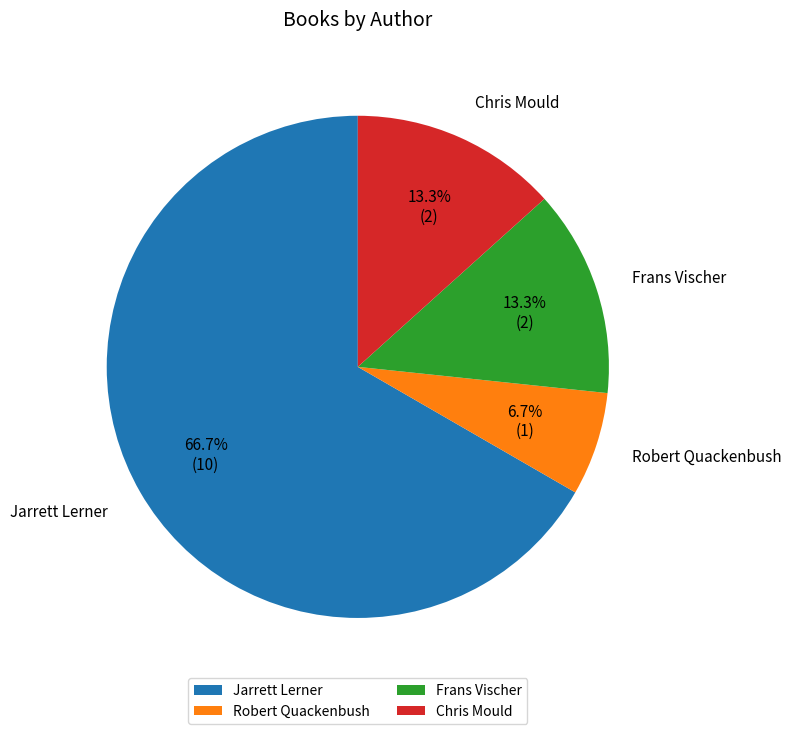

Which category accounts for the majority?

Jarrett Lerner